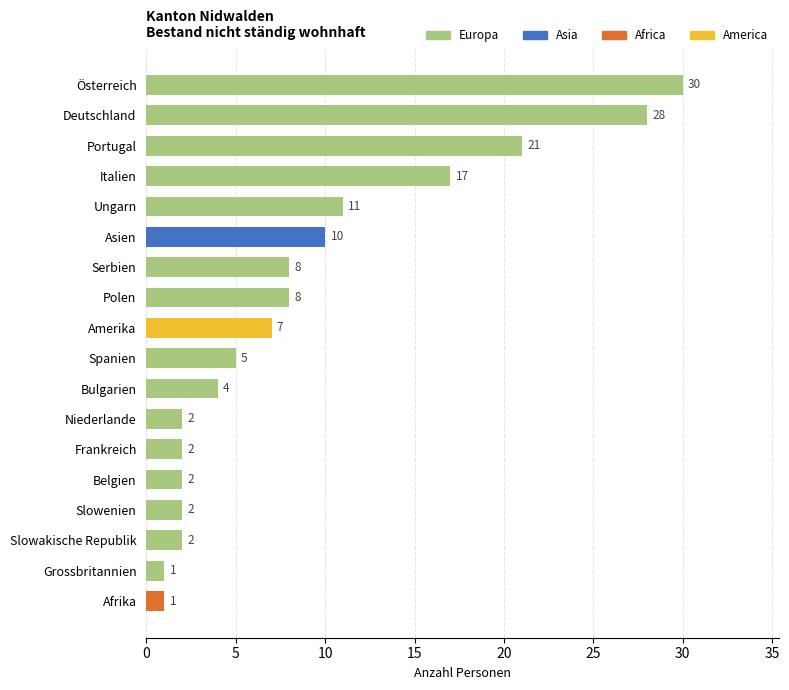

At which label is Europa closest to 15?

Italien